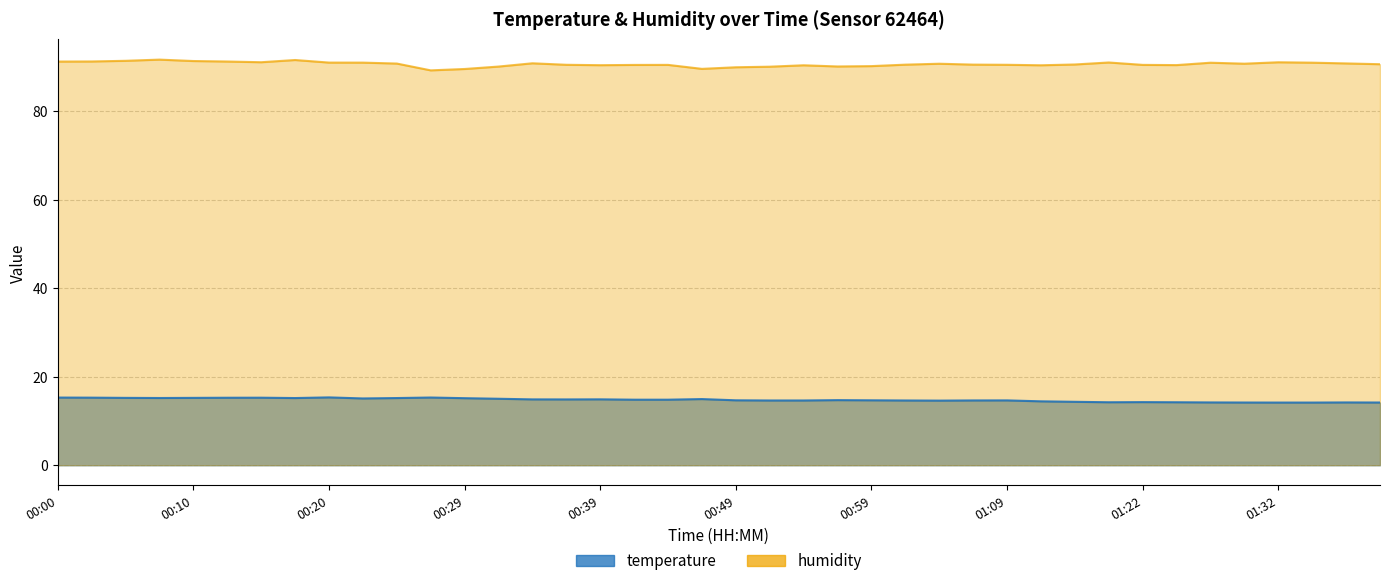

True or false: humidity and temperature intersect in this chart.

False